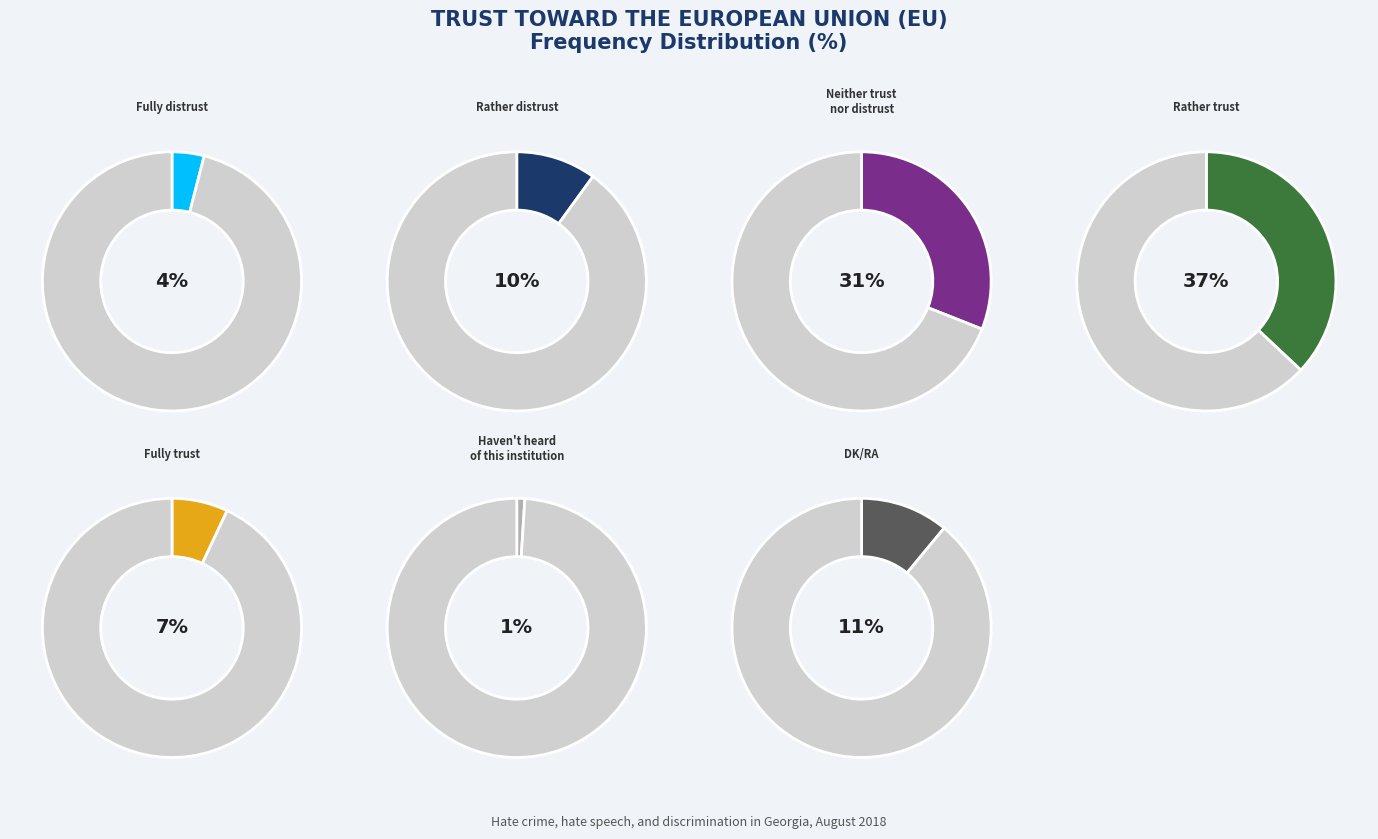

What is the change in value from Fully distrust to Rather distrust?

+6